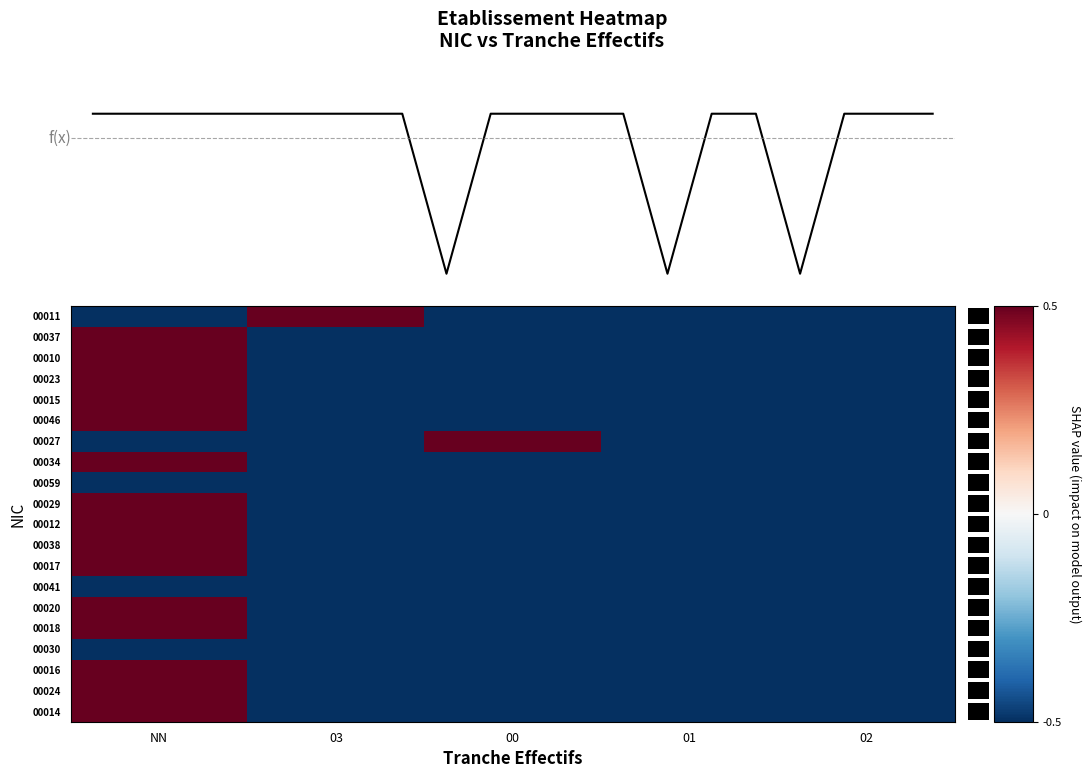

Which label corresponds to the smallest value in the chart?

NN